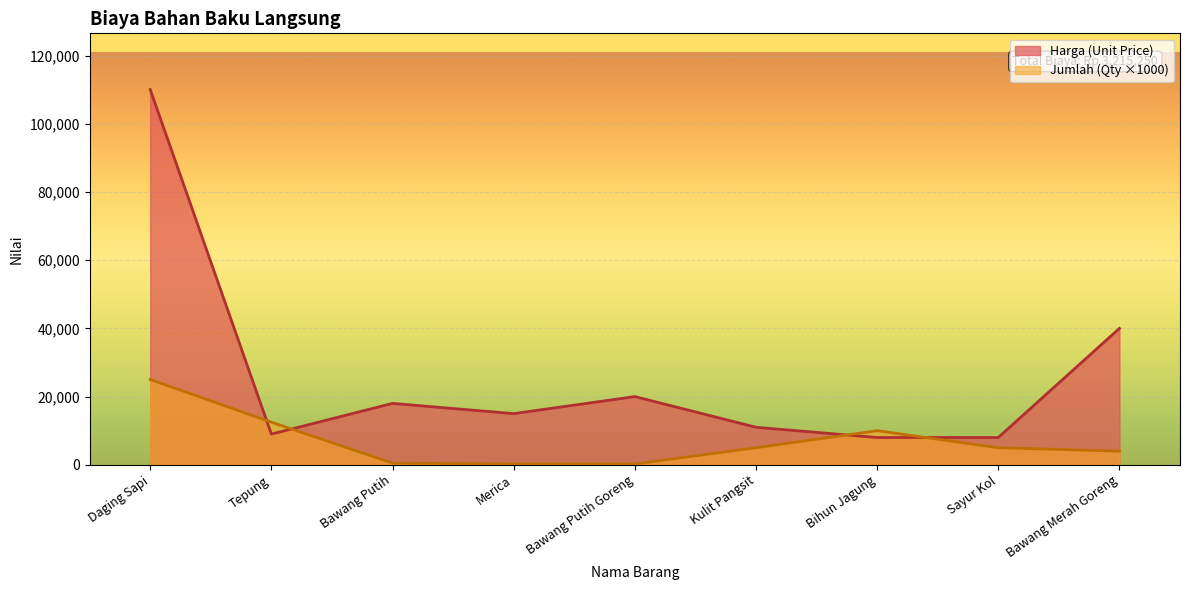

Reading left to right, transcribe all the data shown in this chart.

Harga (Unit Price): Daging Sapi=110000	Tepung=9000	Bawang Putih=18000	Merica=15000	Bawang Putih Goreng=20000	Kulit Pangsit=11000	Bihun Jagung=8000	Sayur Kol=8000	Bawang Merah Goreng=40000
Jumlah (Quantity): Daging Sapi=25000	Tepung=12500	Bawang Putih=500	Merica=250	Bawang Putih Goreng=250	Kulit Pangsit=5000	Bihun Jagung=10000	Sayur Kol=5000	Bawang Merah Goreng=4000